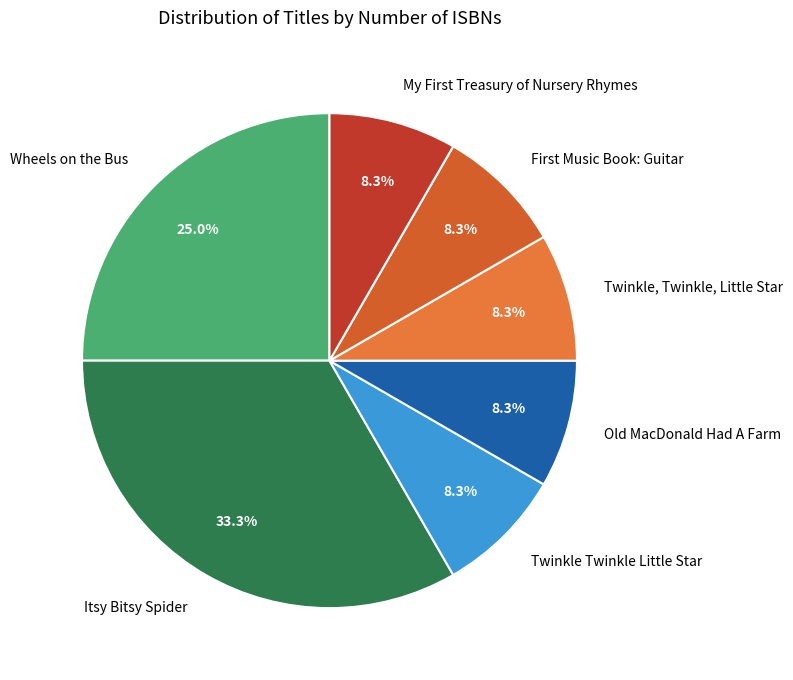

Does Twinkle, Twinkle, Little Star represent more than half of the total?

No